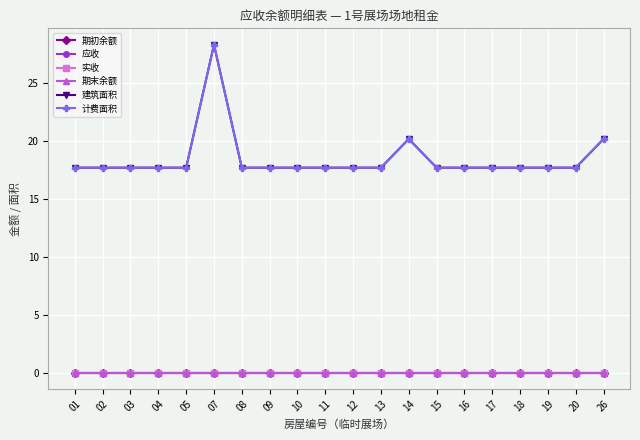

Does the chart have visible grid lines?

Yes